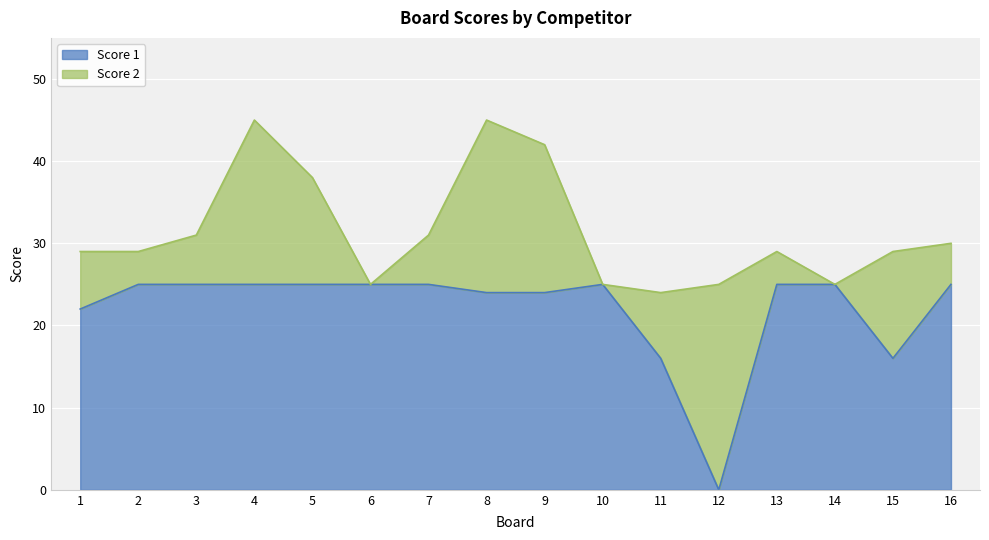

Which has a higher value, 1 or 5?

5